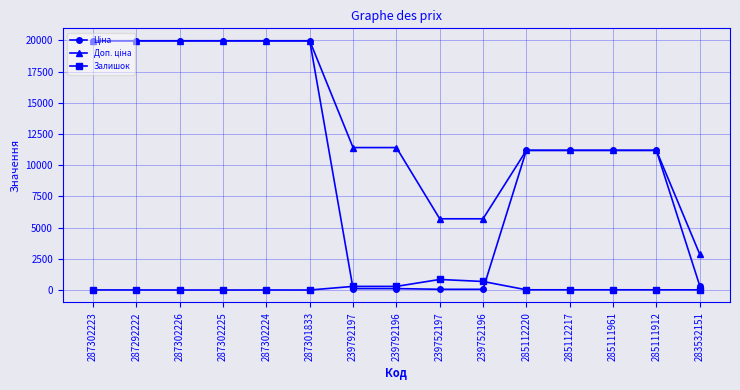

The Залишок series shows 0.0 at 287302225. True or false?

True